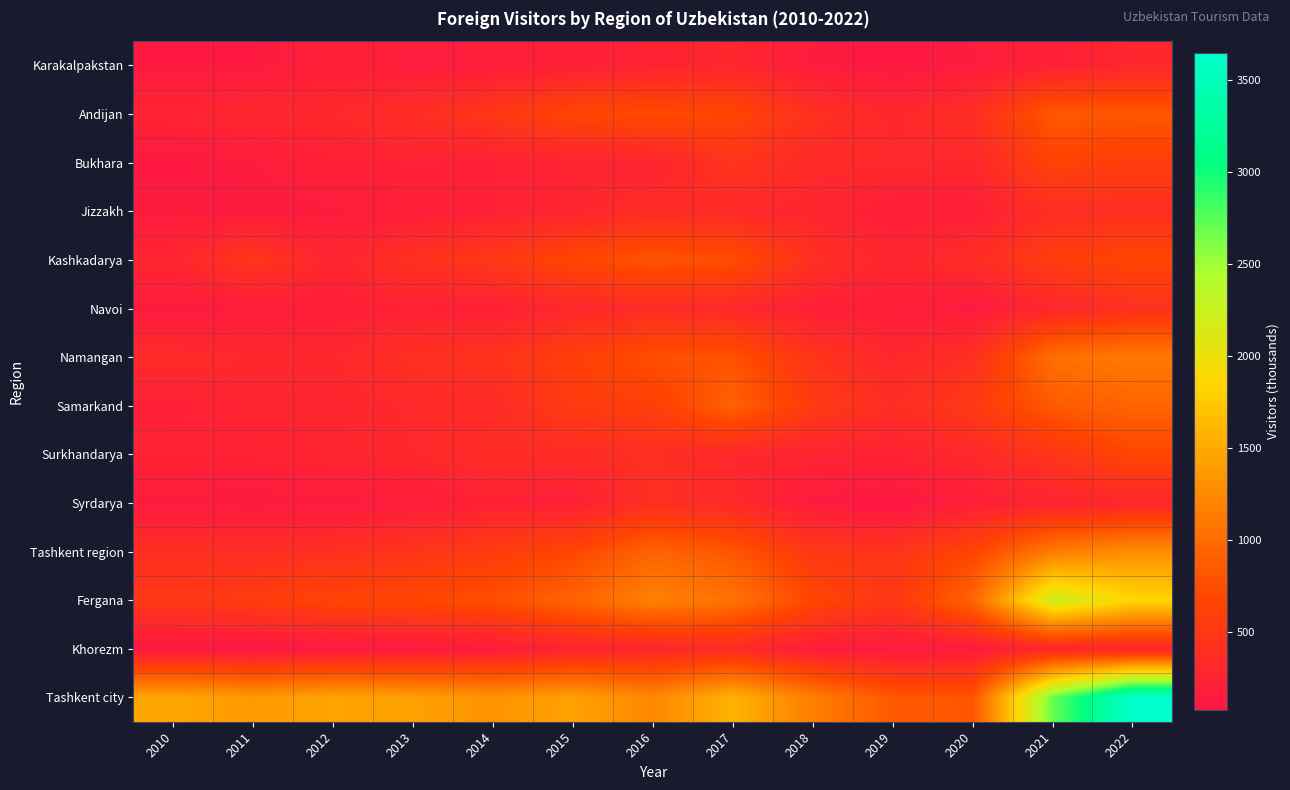

Which has a higher value, 2022 or 2010?

2022